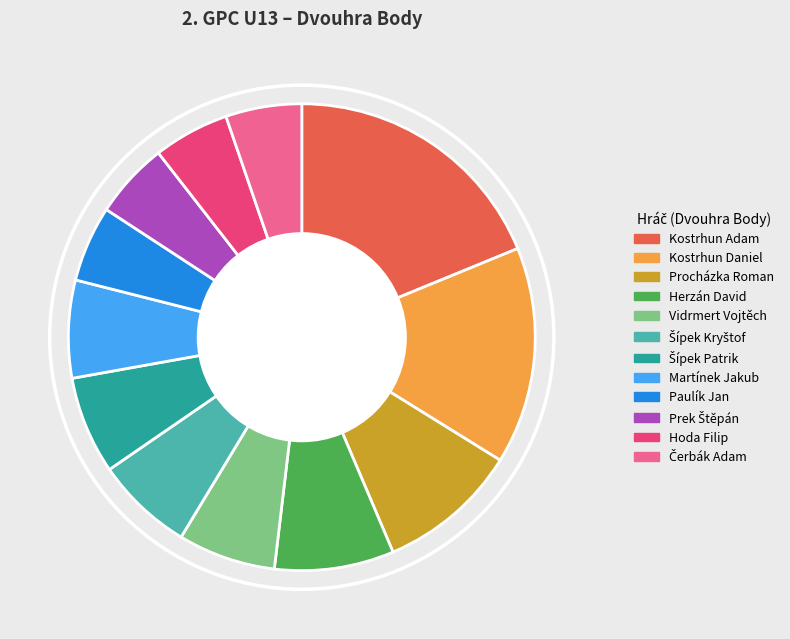

Which slice is the largest?

Kostrhun Adam